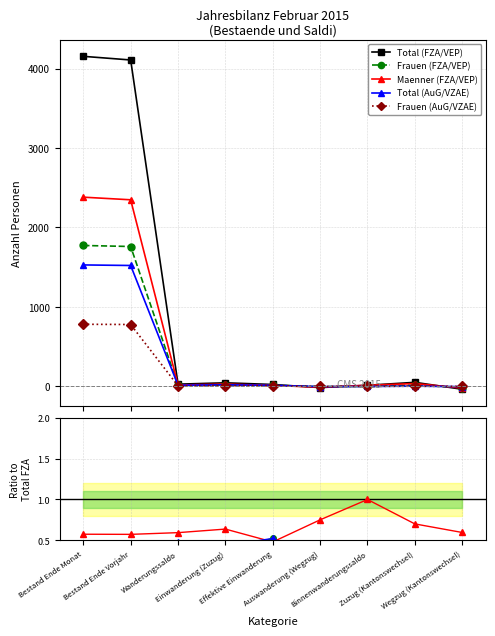

How many times do Maenner (FZA/VEP) and Frauen (FZA/VEP) cross each other?

2